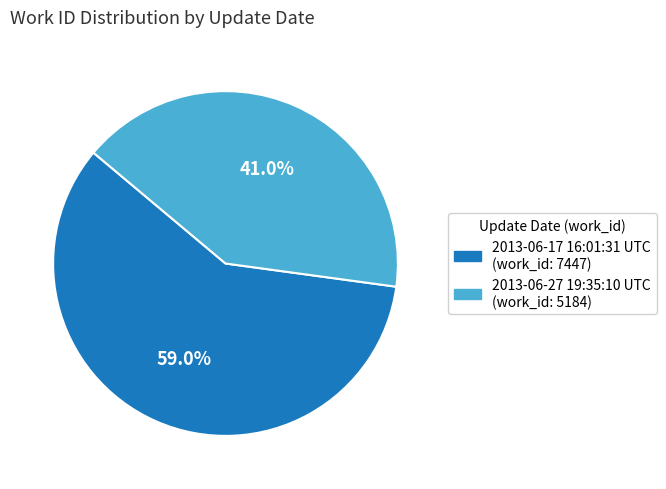

To the nearest percent, what is the combined percentage of 2013-06-27 19:35:10 UTC and 2013-06-17 16:01:31 UTC?

100%